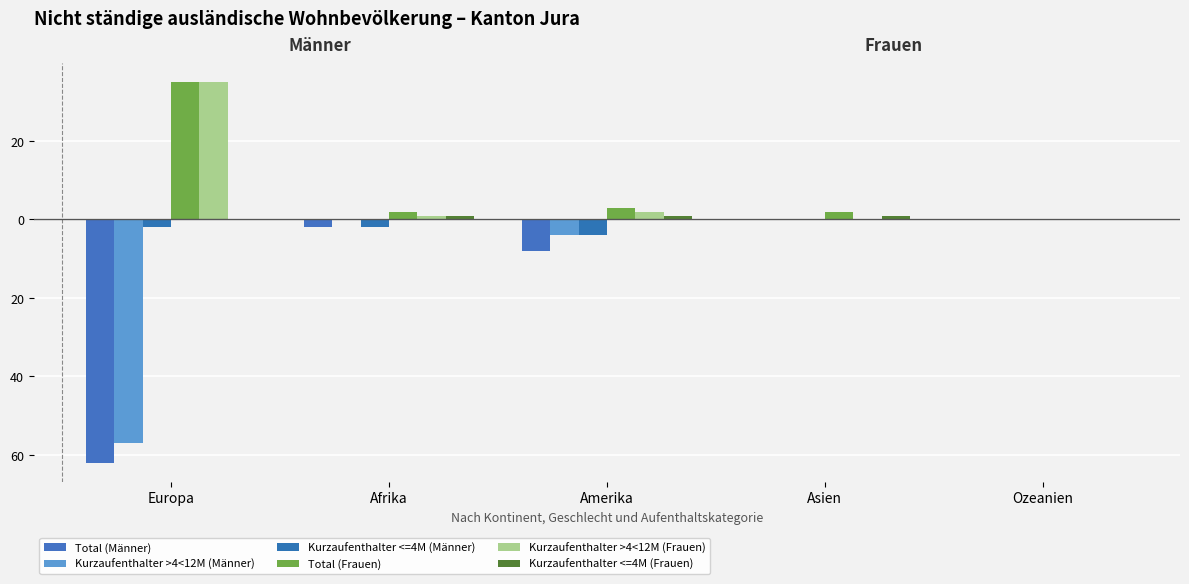

Does the chart contain stacked bars?

No